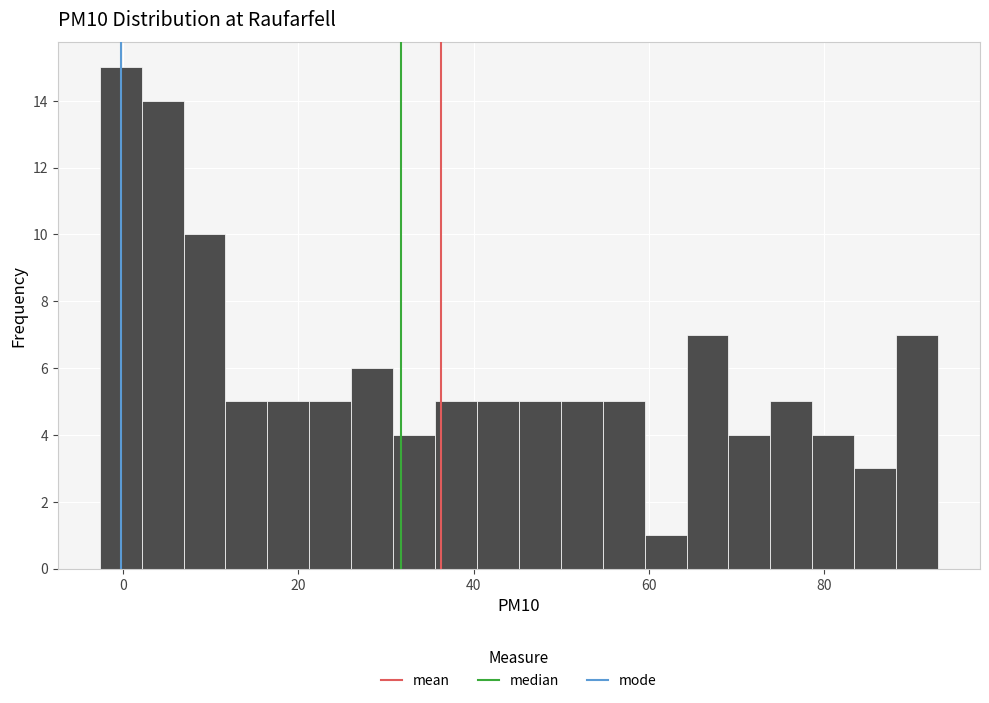

Read against the x-axis, roughly where is the centre of the tallest bar?

0